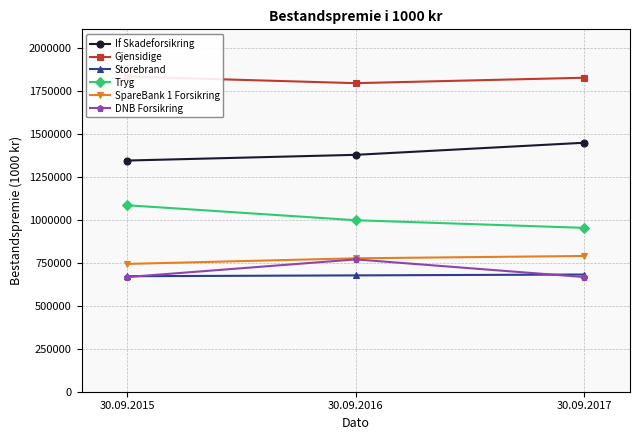

Reading left to right, transcribe all the data shown in this chart.

If Skadeforsikring: 30.09.2015=1345776	30.09.2016=1379028	30.09.2017=1449410
Gjensidige: 30.09.2015=1834434	30.09.2016=1796270	30.09.2017=1827830
Storebrand: 30.09.2015=672388	30.09.2016=677233	30.09.2017=682273
Tryg: 30.09.2015=1085616	30.09.2016=998328	30.09.2017=953904
SpareBank 1 Forsikring: 30.09.2015=743966	30.09.2016=776728	30.09.2017=790174
DNB Forsikring: 30.09.2015=667475	30.09.2016=770320	30.09.2017=667460